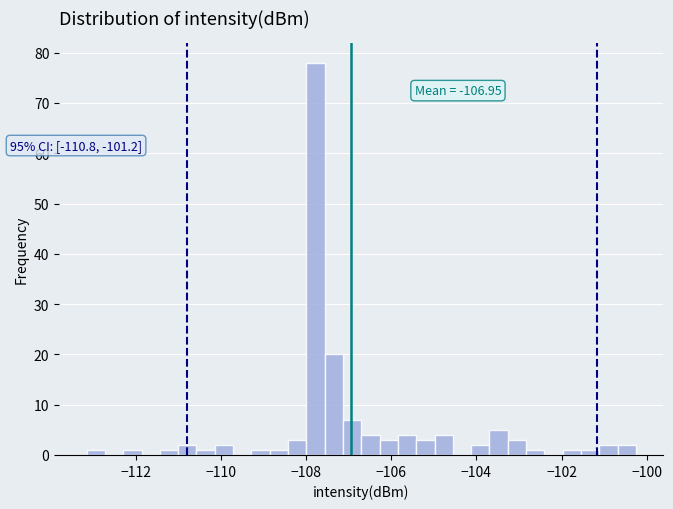

Around what value on the x-axis is the tallest bar? Give the approximate position of its centre, as read against the axis.

-107.8